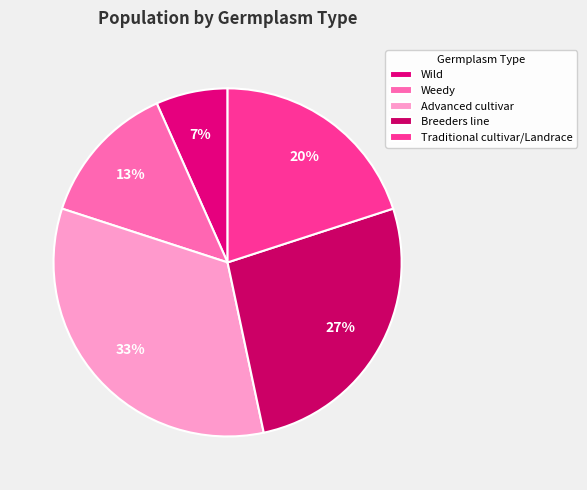

How many slices are in this pie chart?

5